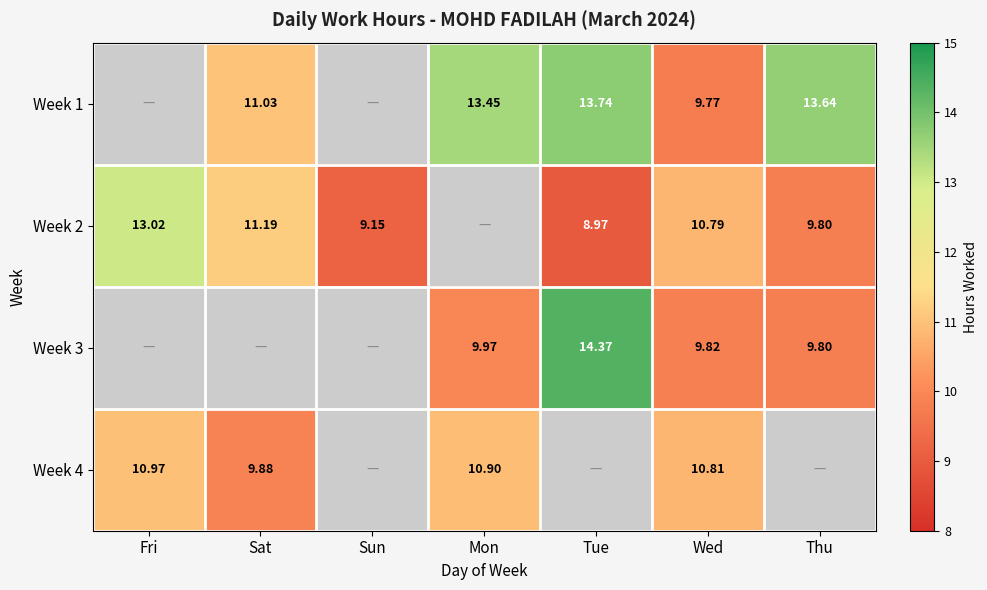

Is the value of Week 4 at Wed greater than the value of Week 1 at Mon?

No